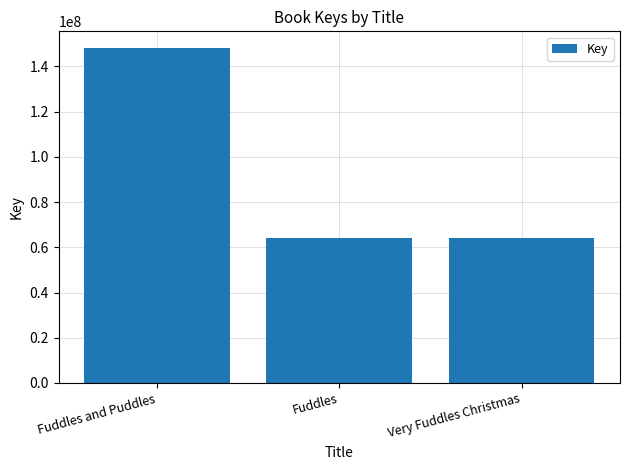

Which category has the highest value across all series?

Fuddles and Puddles